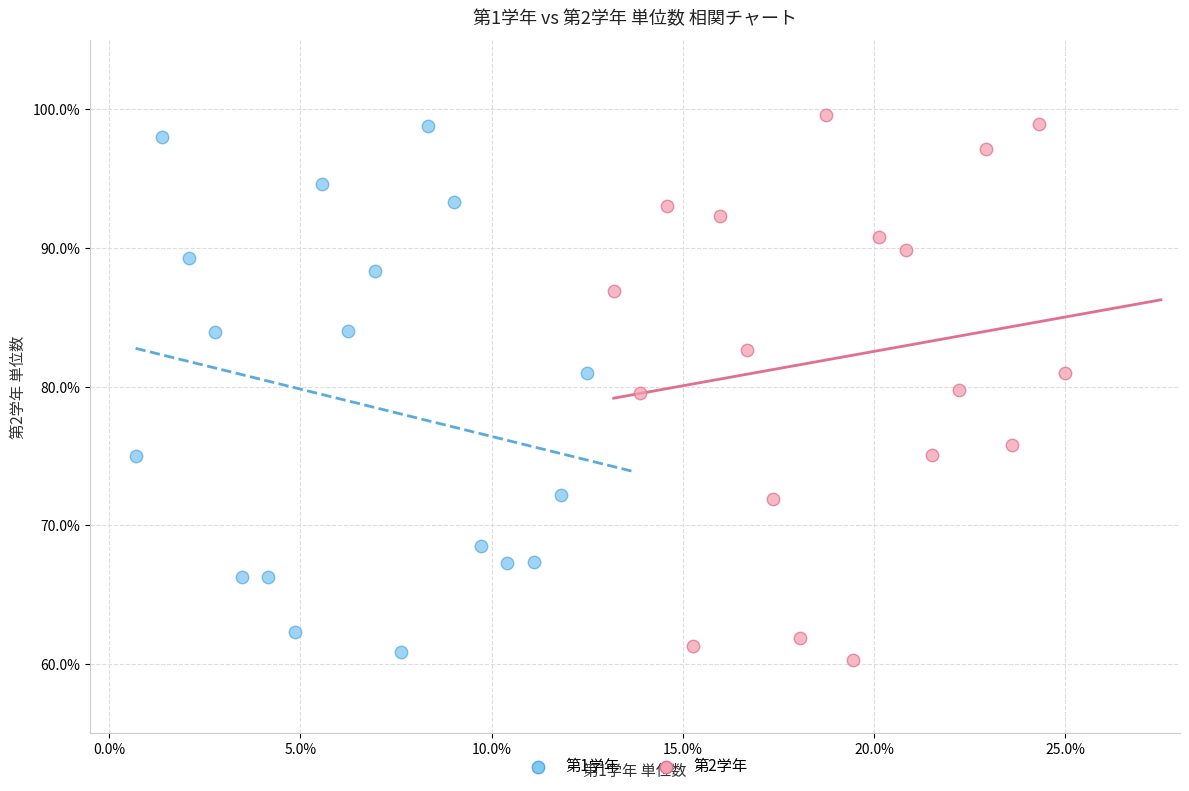

Which series reaches the maximum Y coordinate?

第2学年